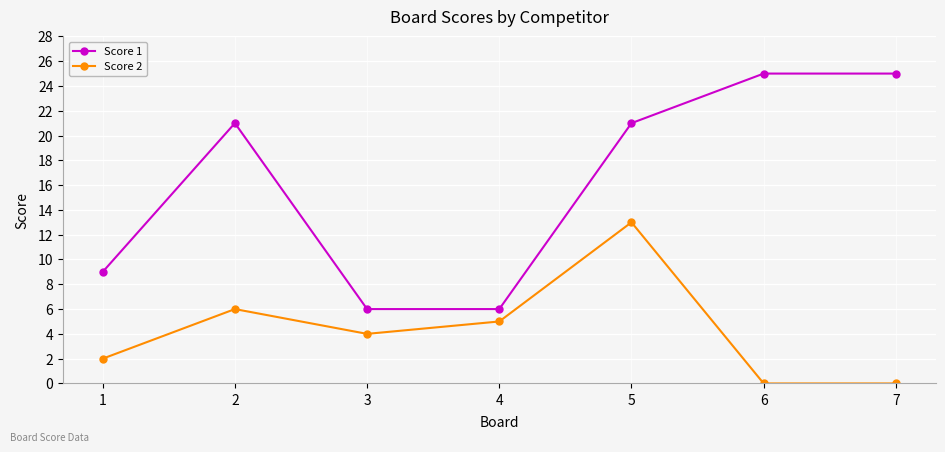

Reading left to right, what are all the values shown in this chart?

Score 1: 9	21	6	6	21	25	25
Score 2: 2	6	4	5	13	0	0